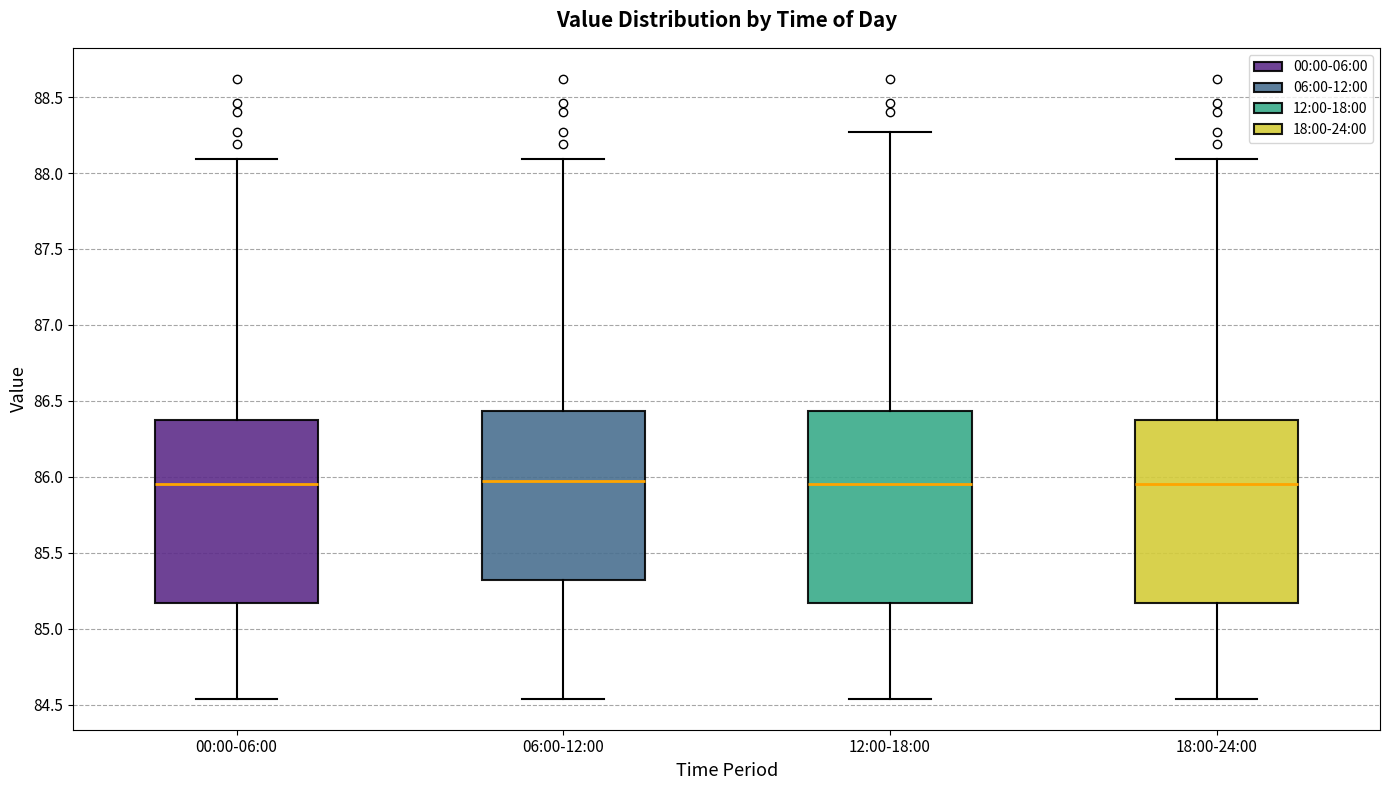

Reading left to right, transcribe this box plot: for each box, give where its median line is, the range the box spans, and where its two whiskers end, as read against the y-axis. The values are not printed on the chart, so give them approximately, as read against the axis.

00:00-06:00: median 85.95, box 85.15 to 86.35, whiskers 84.55 to 88.10
06:00-12:00: median 86.00, box 85.30 to 86.45, whiskers 84.55 to 88.10
12:00-18:00: median 85.95, box 85.15 to 86.45, whiskers 84.55 to 88.25
18:00-24:00: median 85.95, box 85.15 to 86.35, whiskers 84.55 to 88.10